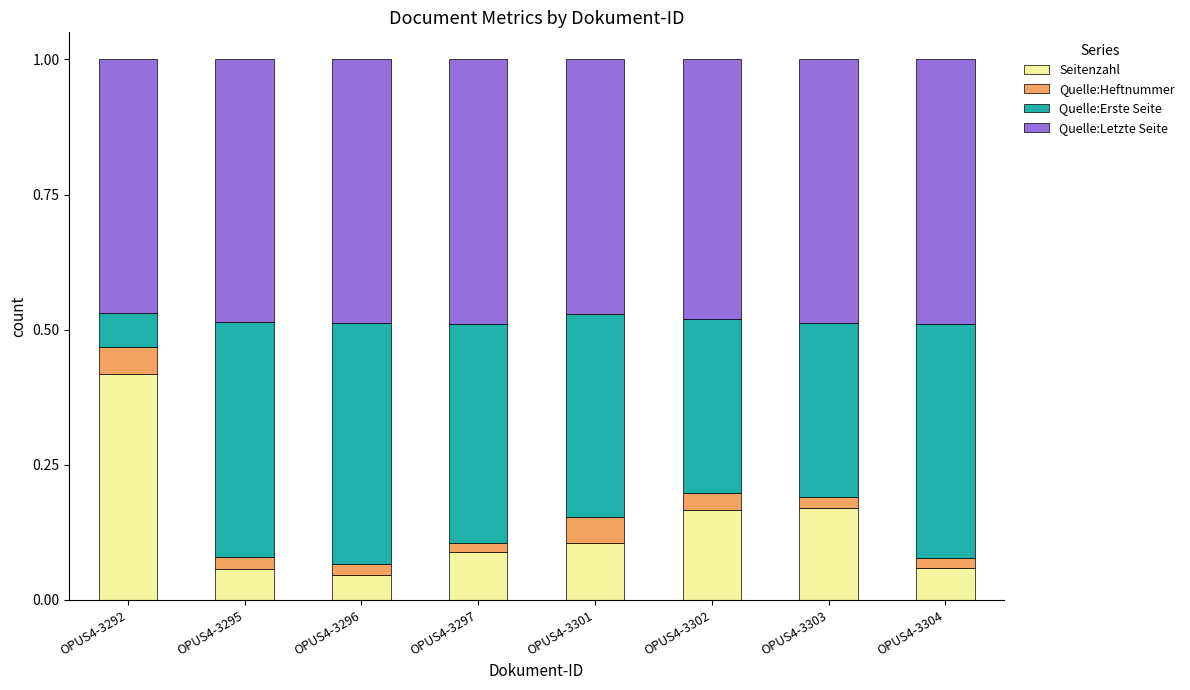

Which category has the highest value in the Seitenzahl series?

OPUS4-3292